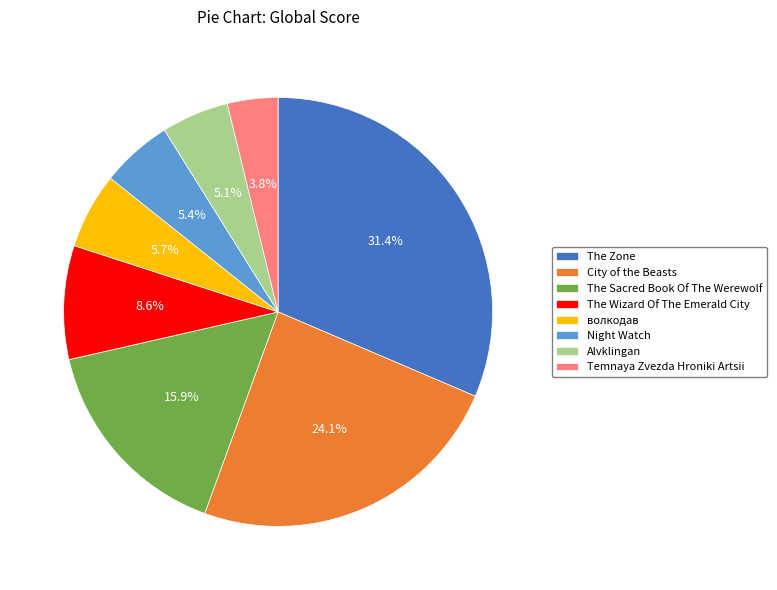

Is the sum of волкодав and The Wizard Of The Emerald City greater than half?

No